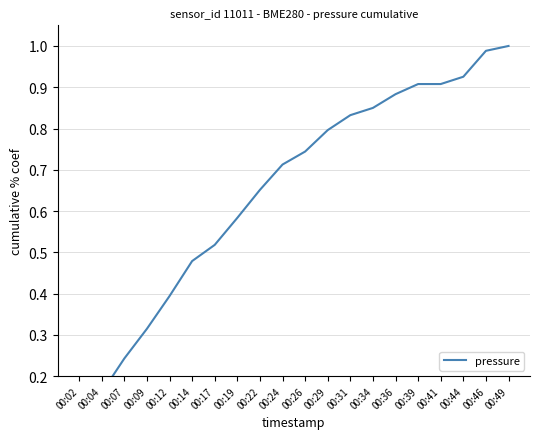

What is the difference between the second highest and minimum values?

0.9